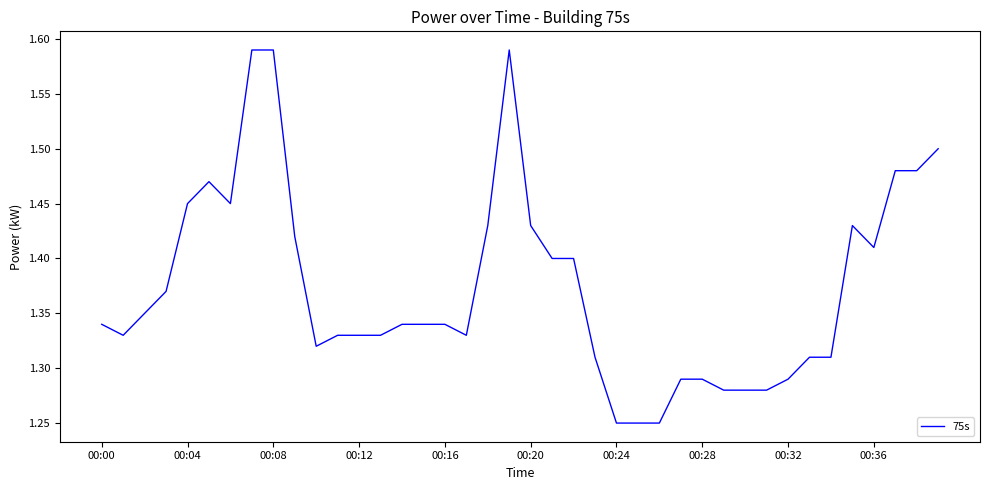

How many series are shown in this chart?

1